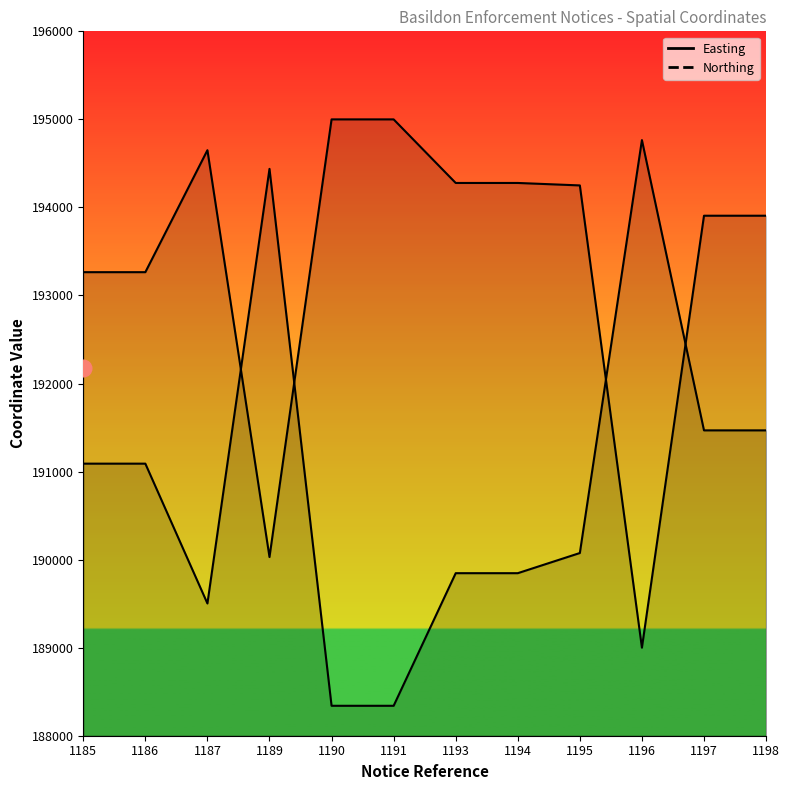

Which series has the largest total across all categories?

Easting